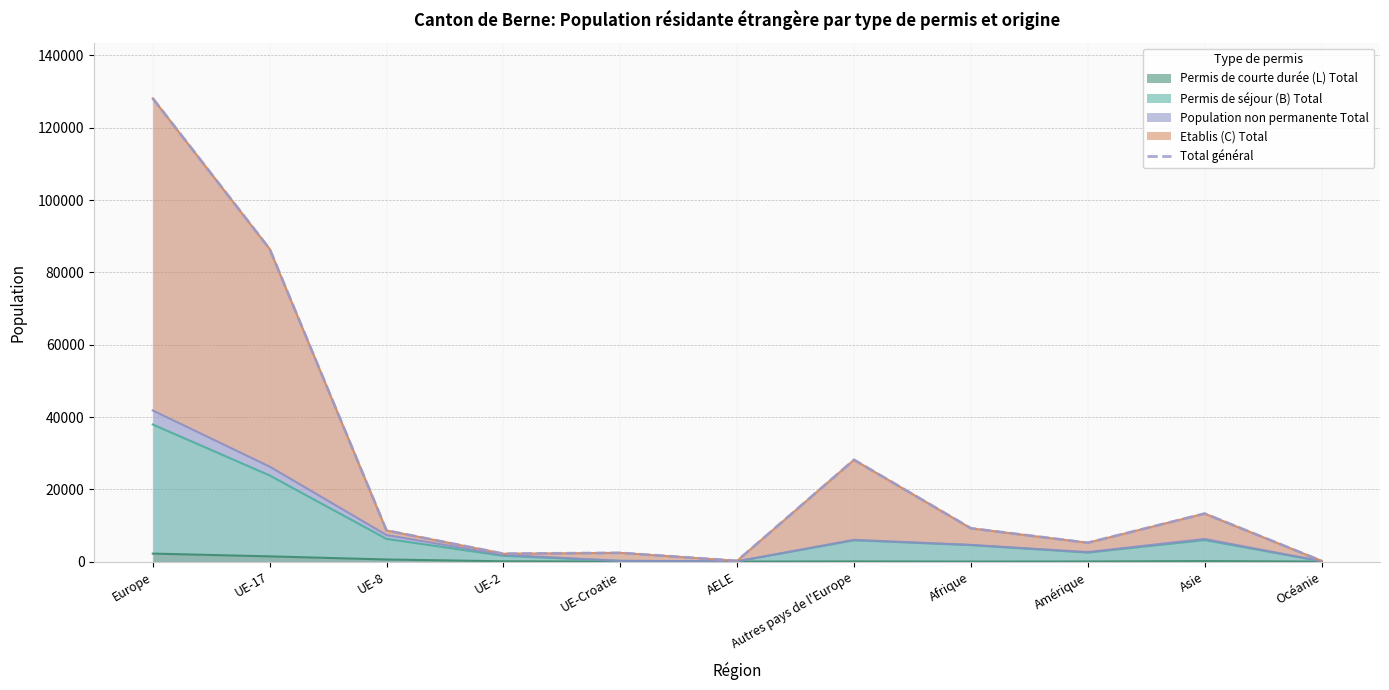

Rank the categories by value from lowest to highest.

Océanie, AELE, UE-2, UE-Croatie, Amérique, UE-8, Afrique, Asie, Autres pays de l'Europe, UE-17, Europe